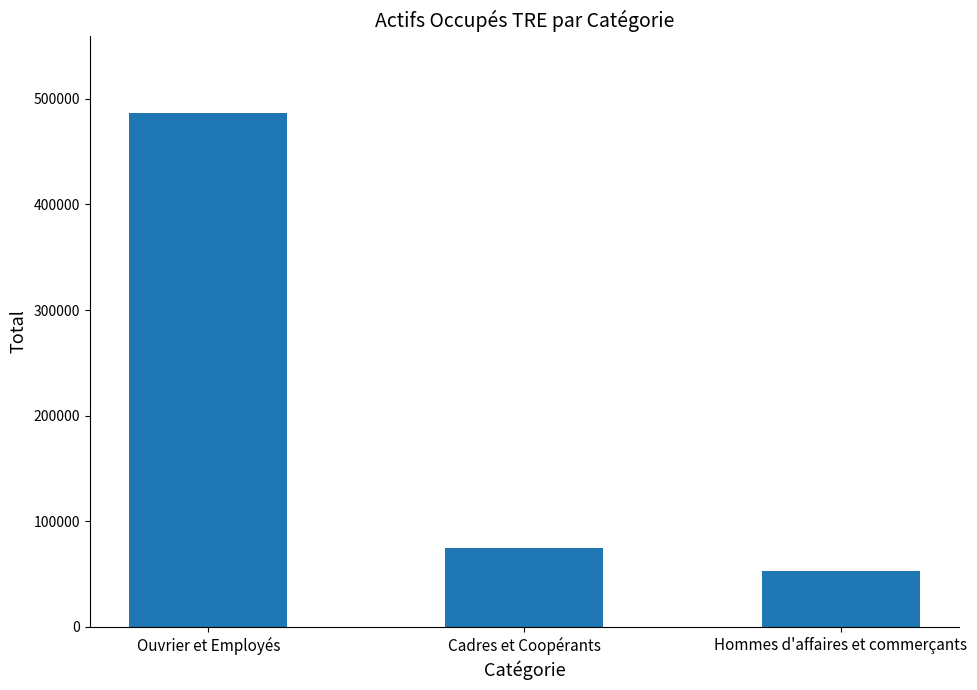

What is the maximum value shown in the chart?

486833